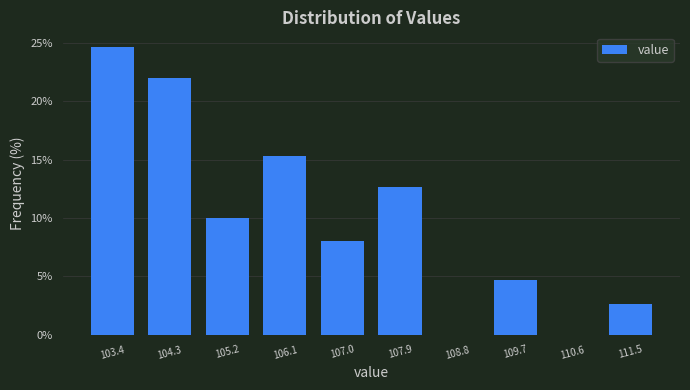

Reading left to right, transcribe this chart: for each bar, give the range it covers on the x-axis and its height. Neither the bar edges nor the heights are printed on the chart, so give them approximately, as read against the axes.

102.9 to 103.8: 24.5
103.8 to 104.7: 22.0
104.7 to 105.6: 10.0
105.6 to 106.5: 15.5
106.5 to 107.5: 8.0
107.5 to 108.4: 12.5
108.4 to 109.3: 0
109.3 to 110.2: 4.5
110.2 to 111.1: 0
111.1 to 112.0: 2.5